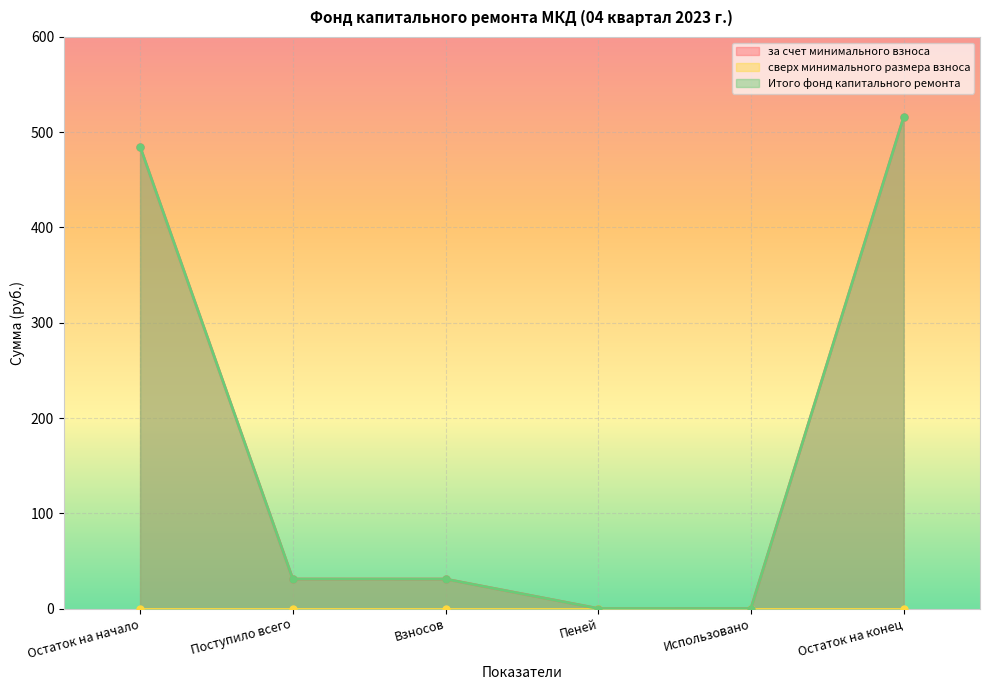

At which label does Итого фонд капитального ремонта first exceed 30?

Остаток на начало